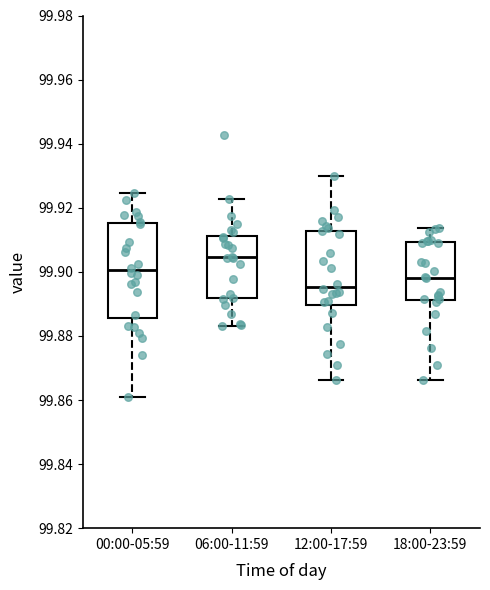

Which box has the highest median line?

06:00-11:59